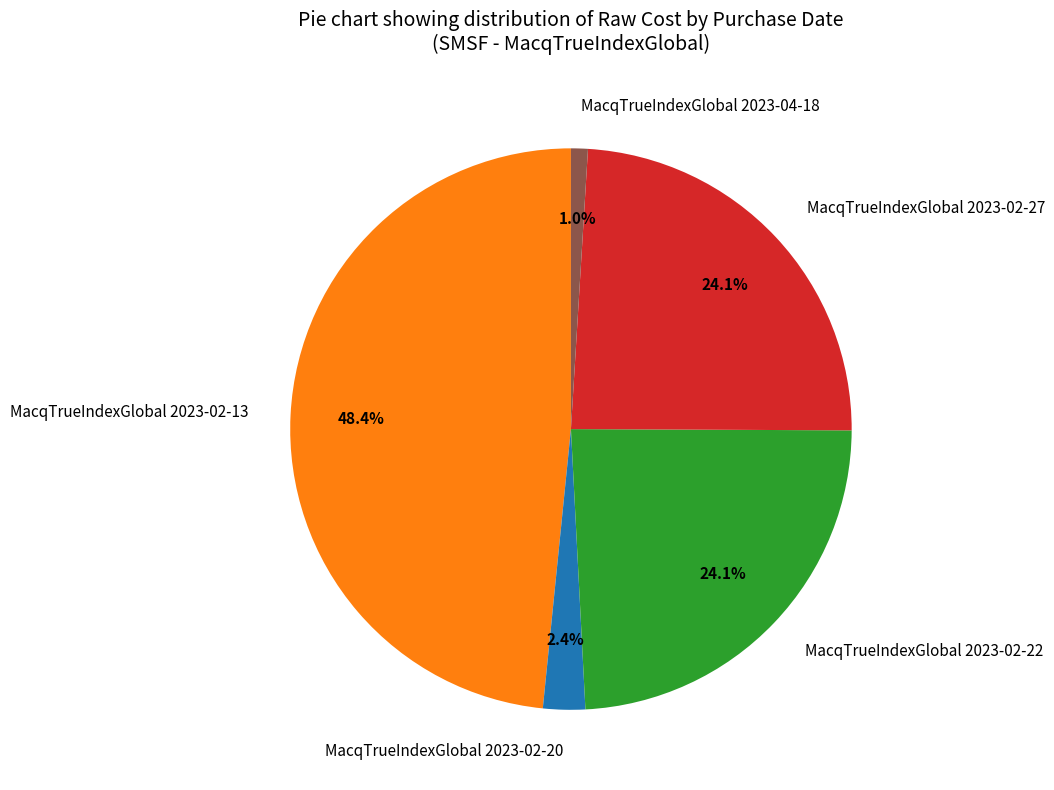

To the nearest percent, what is the average slice percentage?

20%